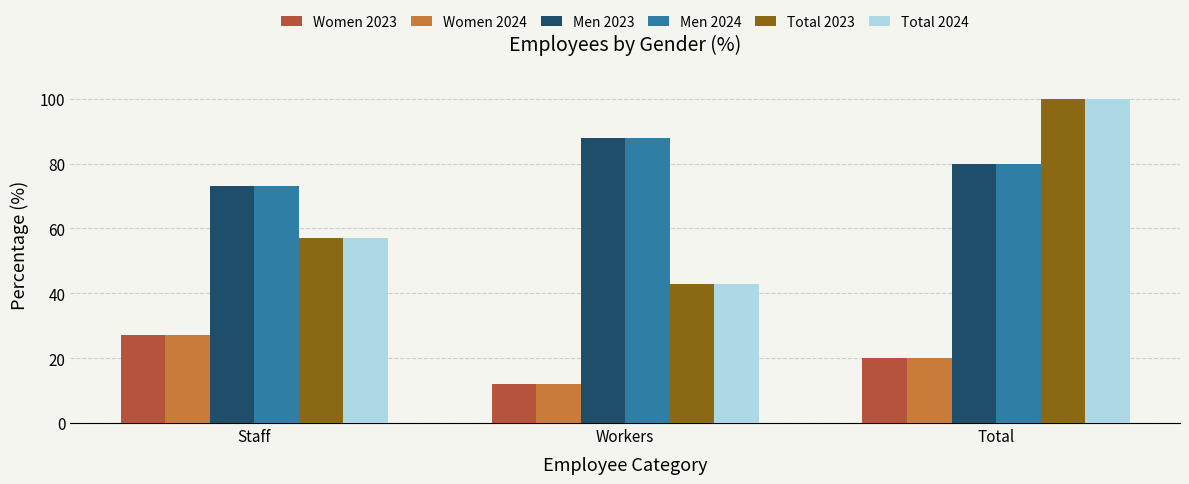

List the labels in order of Women 2023 value, largest first.

Staff, Total, Workers